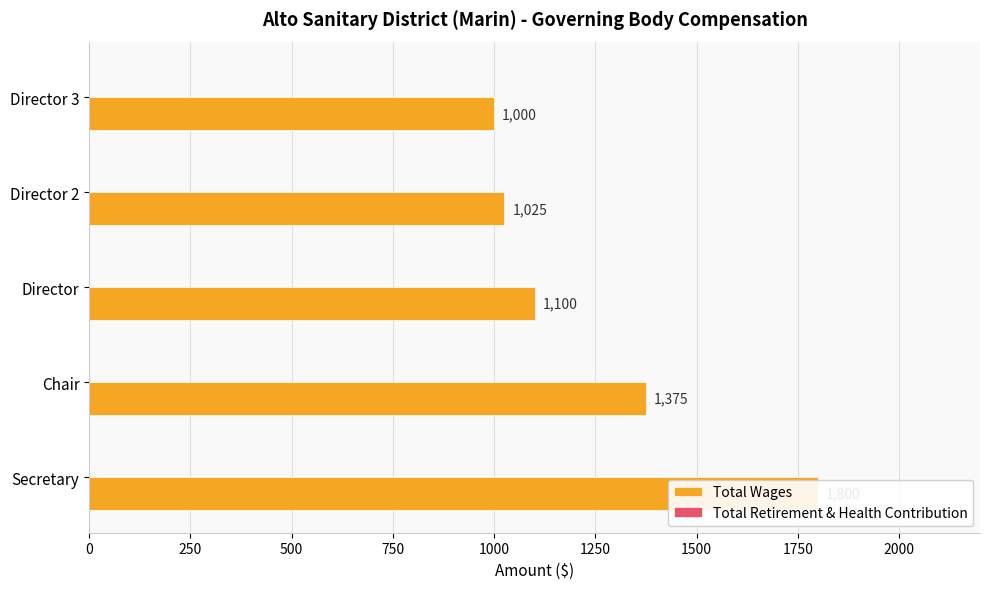

What is the maximum value shown in the chart?

1800.0